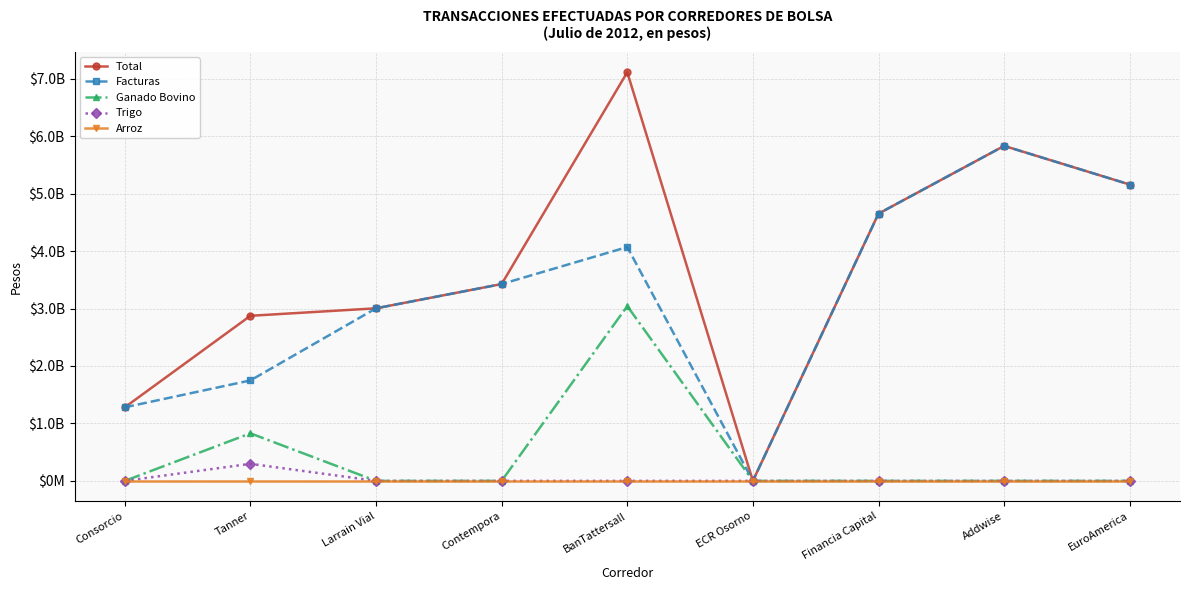

What is the greatest value displayed?

7112603659